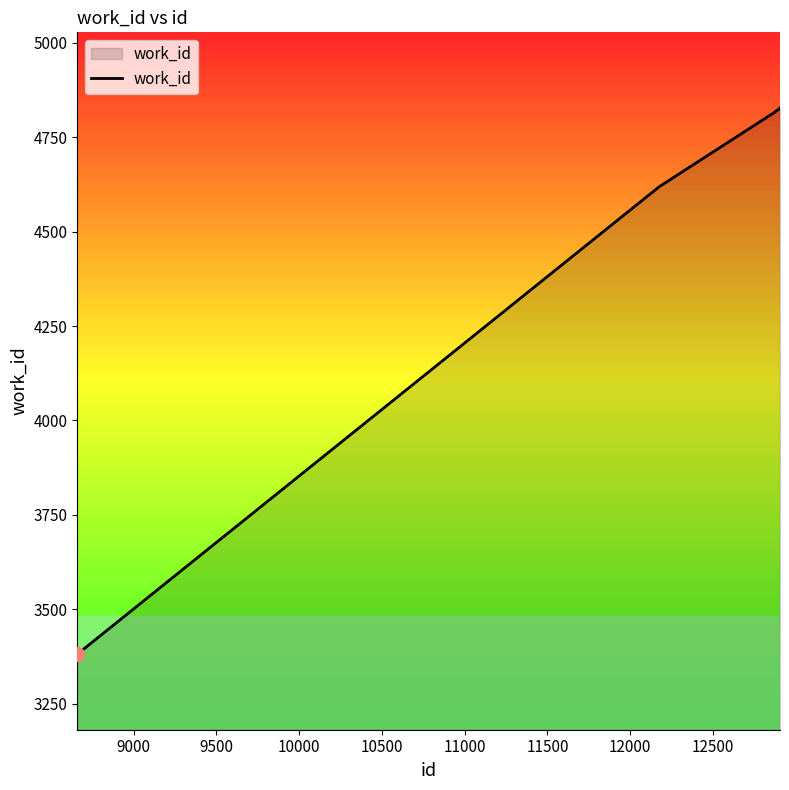

How many lines are shown in the chart?

1